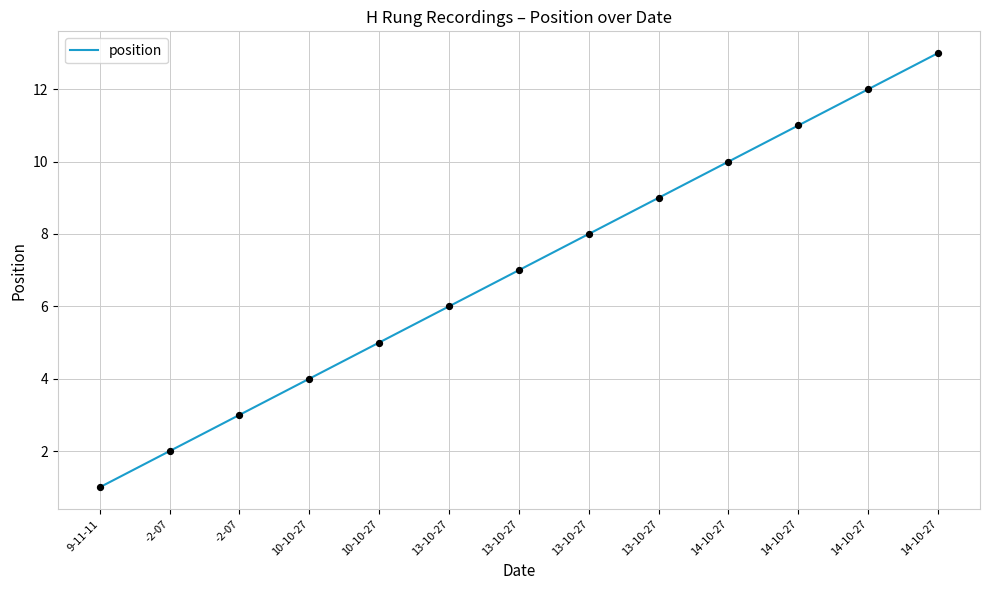

How many lines are shown in the chart?

1